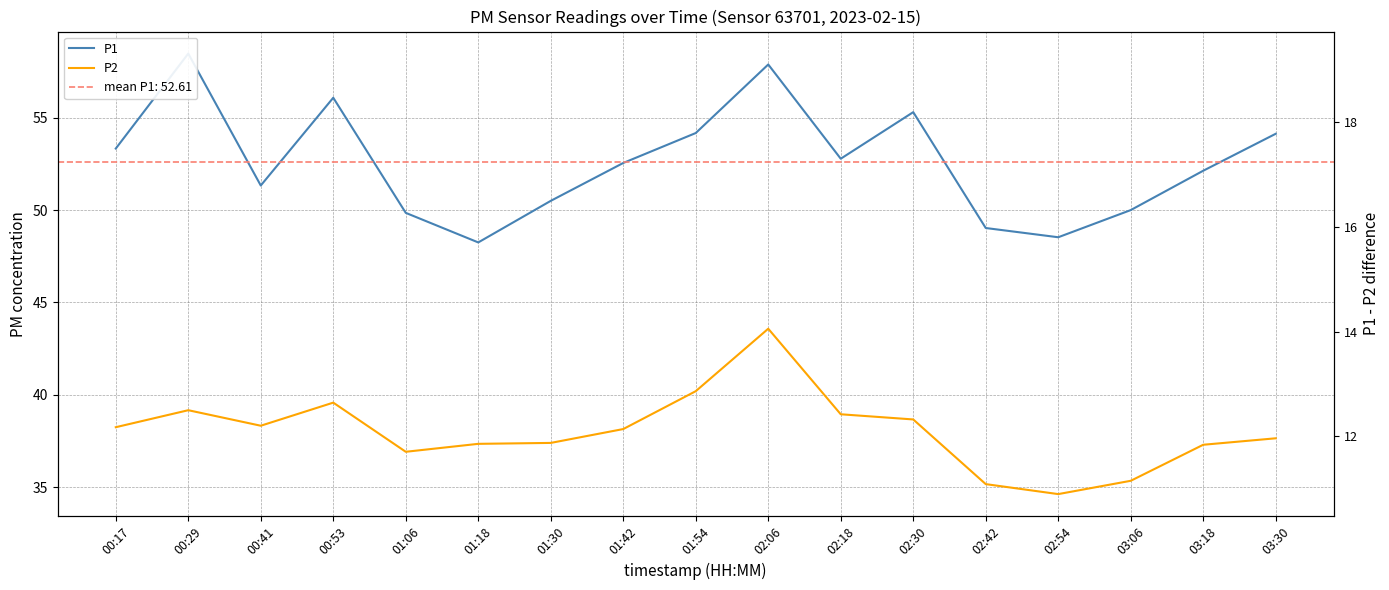

At how many categories does at least one series exceed 47?

17